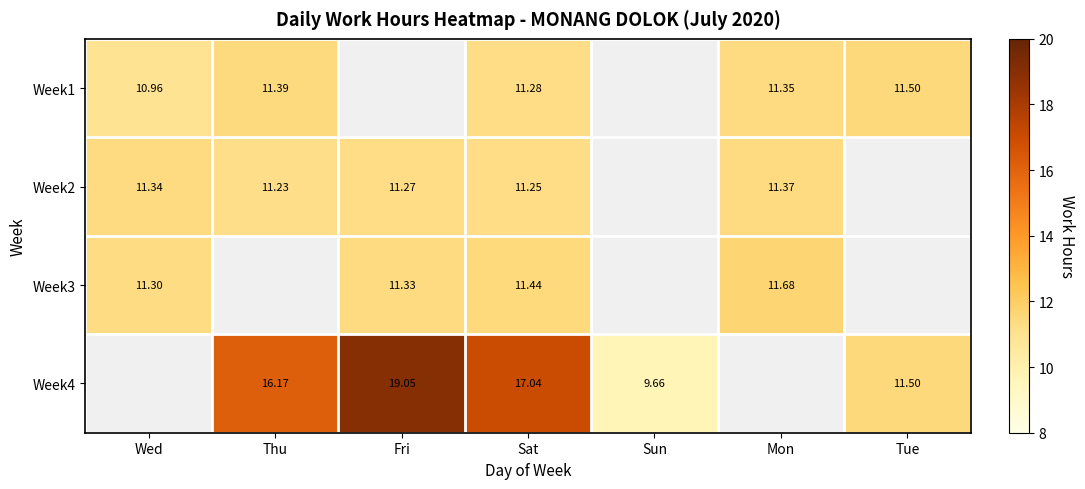

Is the value of Week1 at Tue greater than the value of Week2 at Mon?

Yes